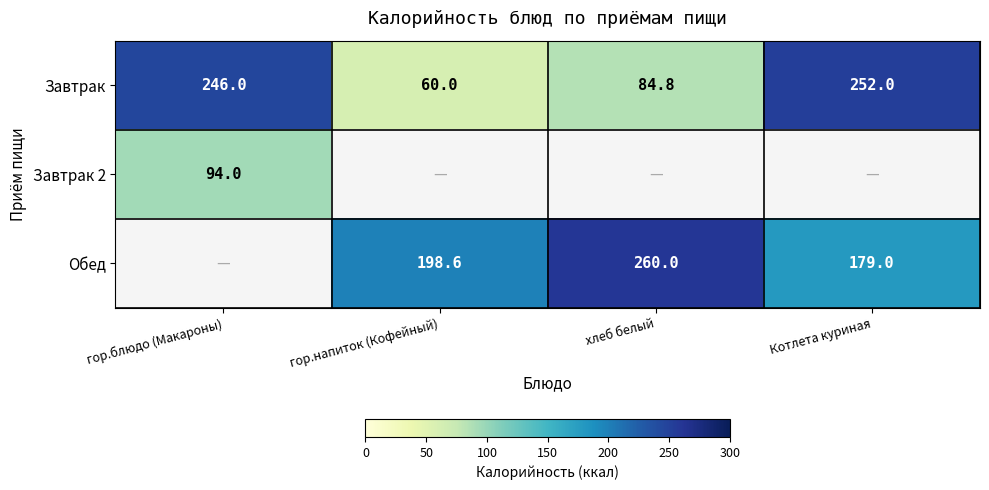

Is it true that Обед equals 327.2 at гор.напиток (Кофейный)?

False